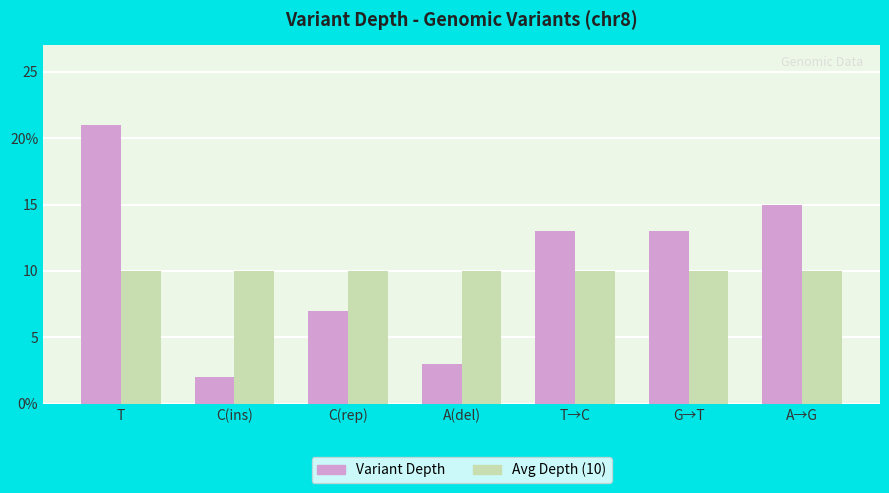

What is the value of the Avg Depth (10) bar at the 3rd from the left?

10